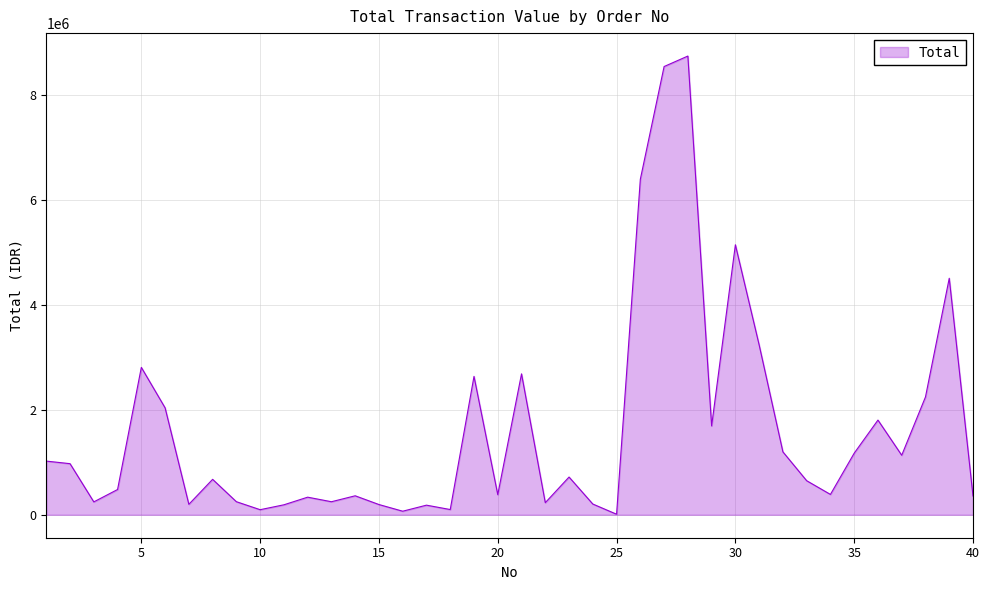

What is the difference between the maximum and minimum values?

8739200